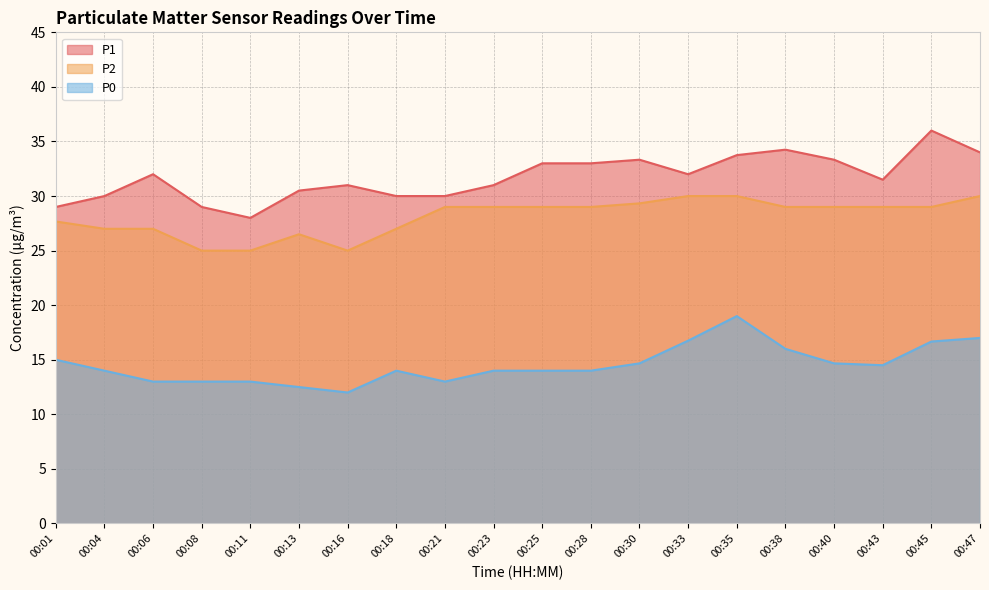

Which has a higher value, 00:01 or 00:38?

00:38